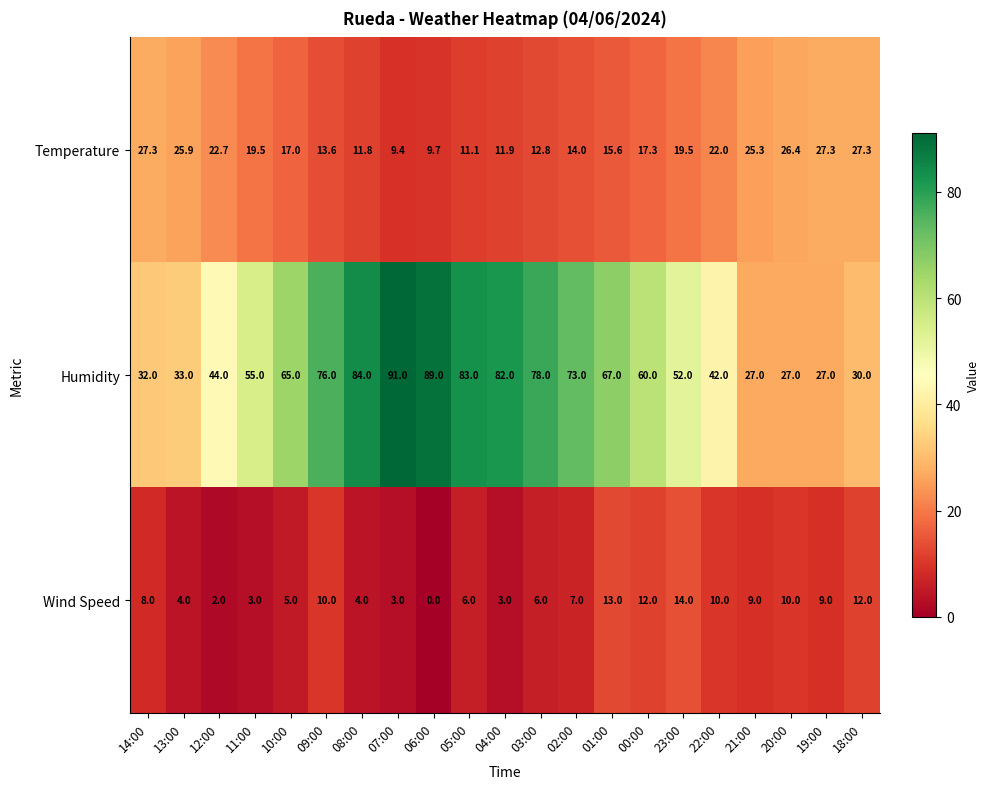

The Humidity series shows 91.0 at 07:00. True or false?

True